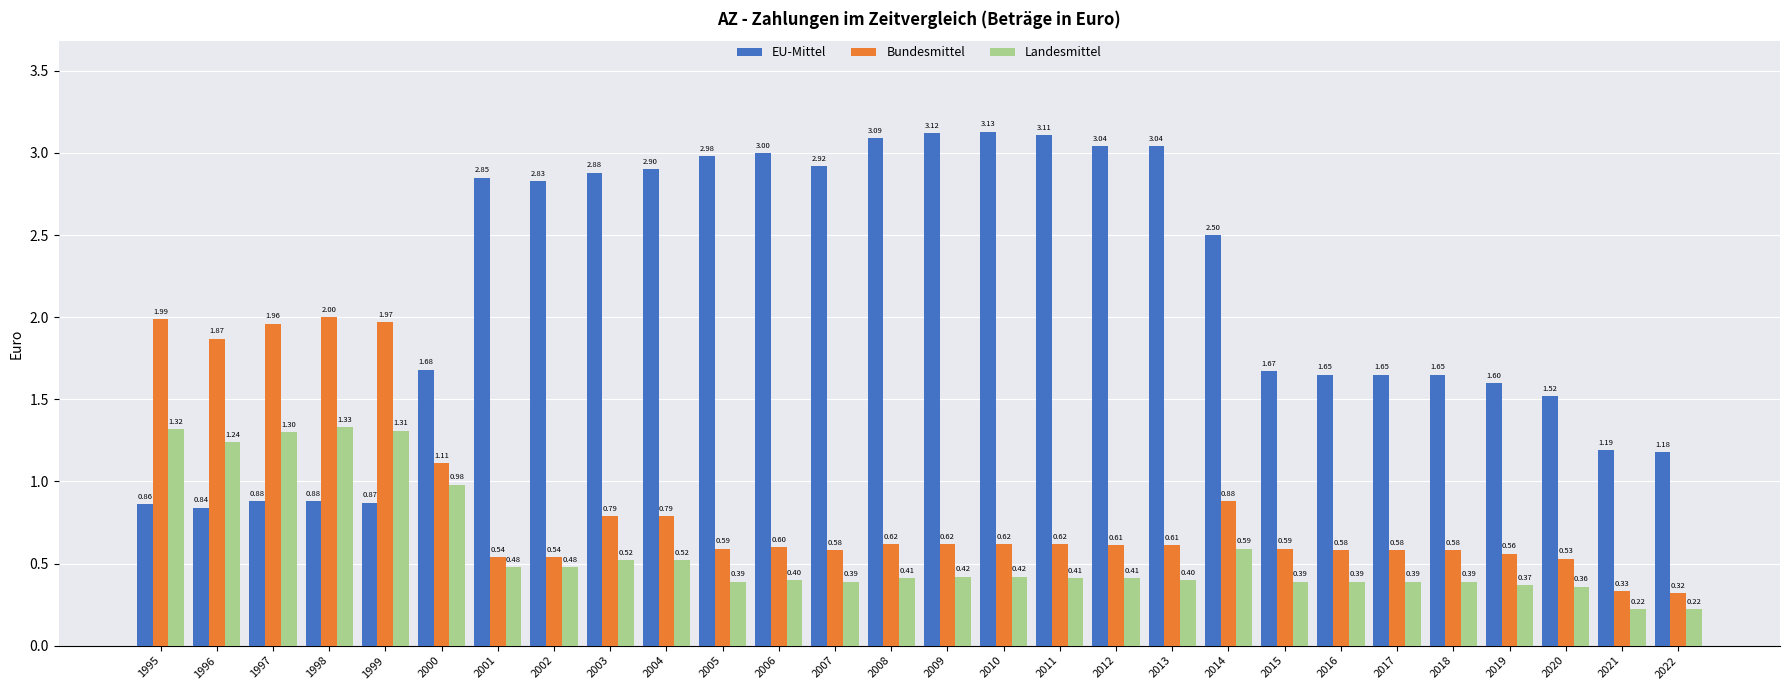

Is the value of Bundesmittel at 2005 greater than the value of EU-Mittel at 2006?

No